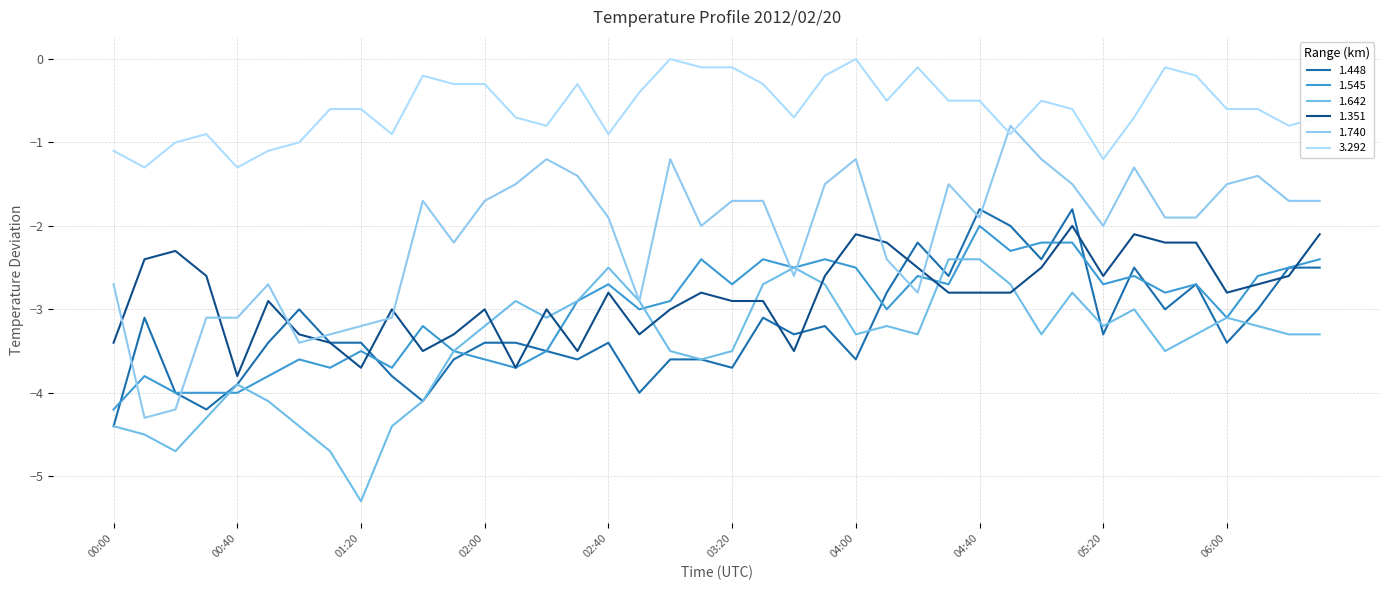

What are all the series names shown in the legend?

1.448, 1.545, 1.642, 1.351, 1.740, 3.292